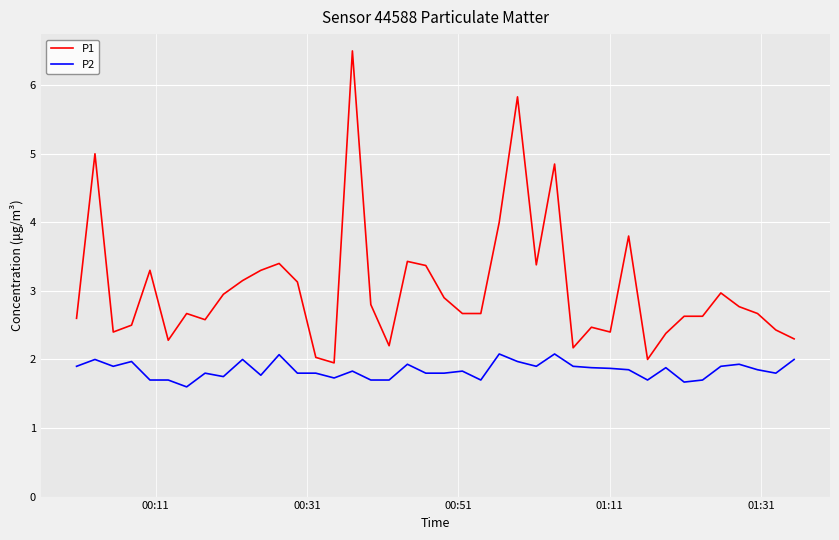

Does the chart have visible grid lines?

Yes